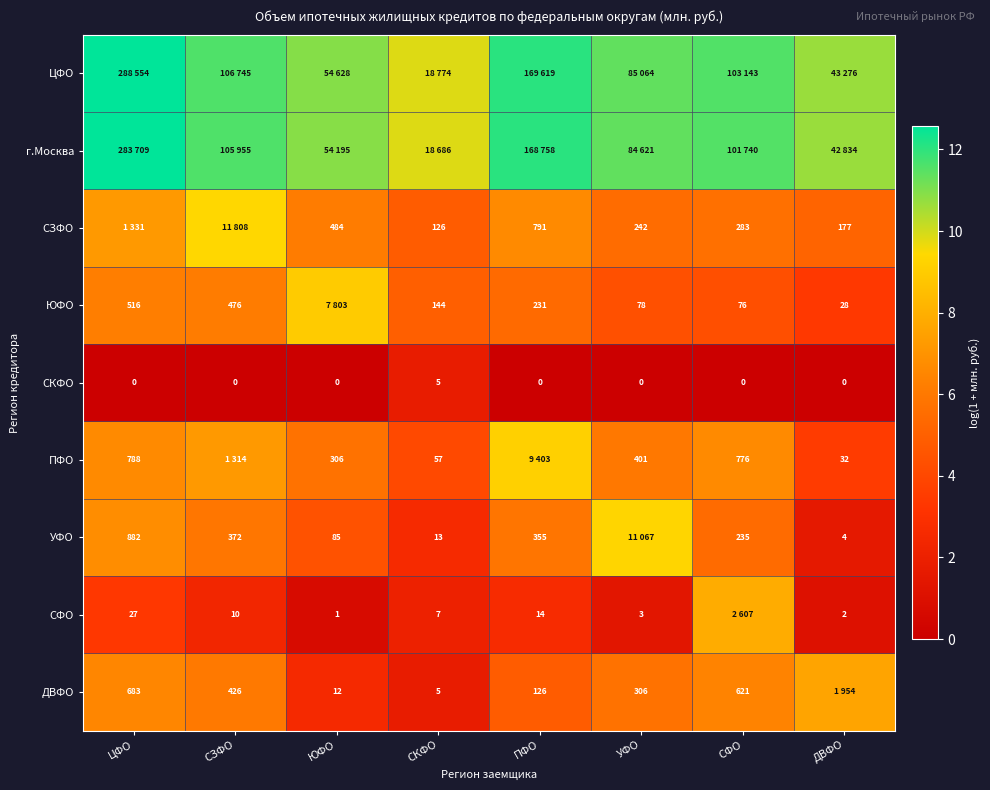

Is the value of УФО at СФО greater than the value of СКФО at ЮФО?

Yes